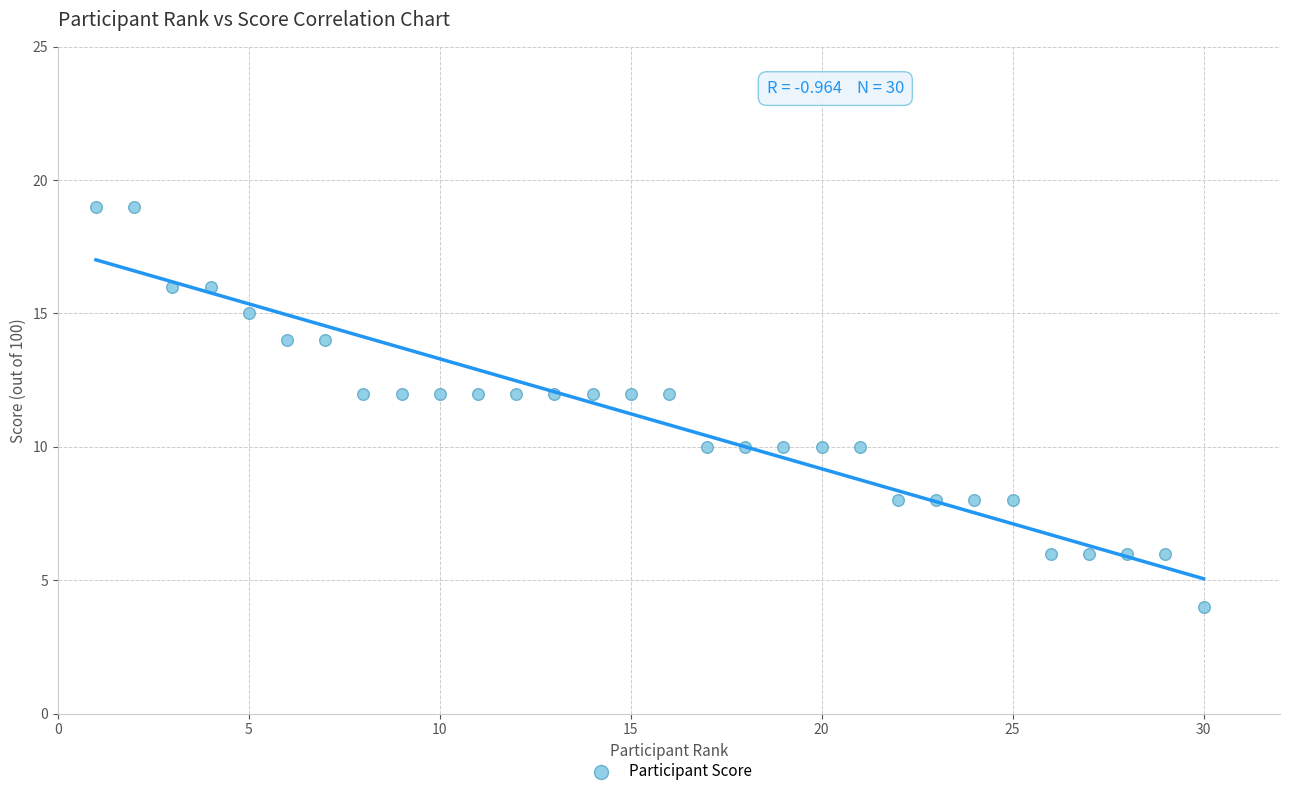

What is the range of X values (max minus min)?

29